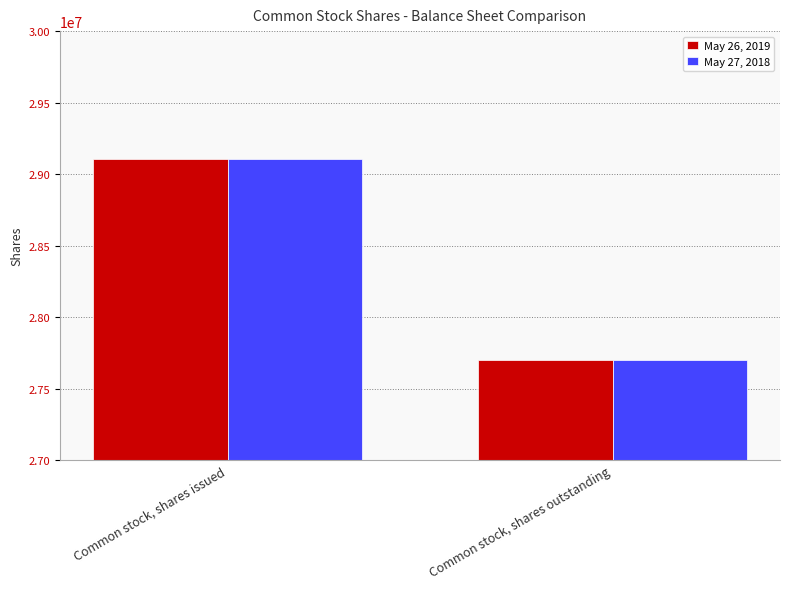

The value of May 26, 2019 at Common stock, shares issued is 7342039. True or false?

False